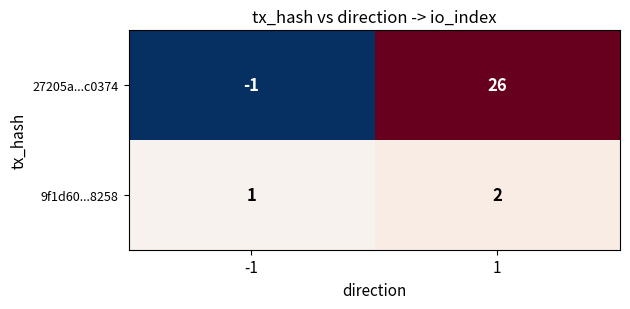

Count the number of data series in this chart.

2